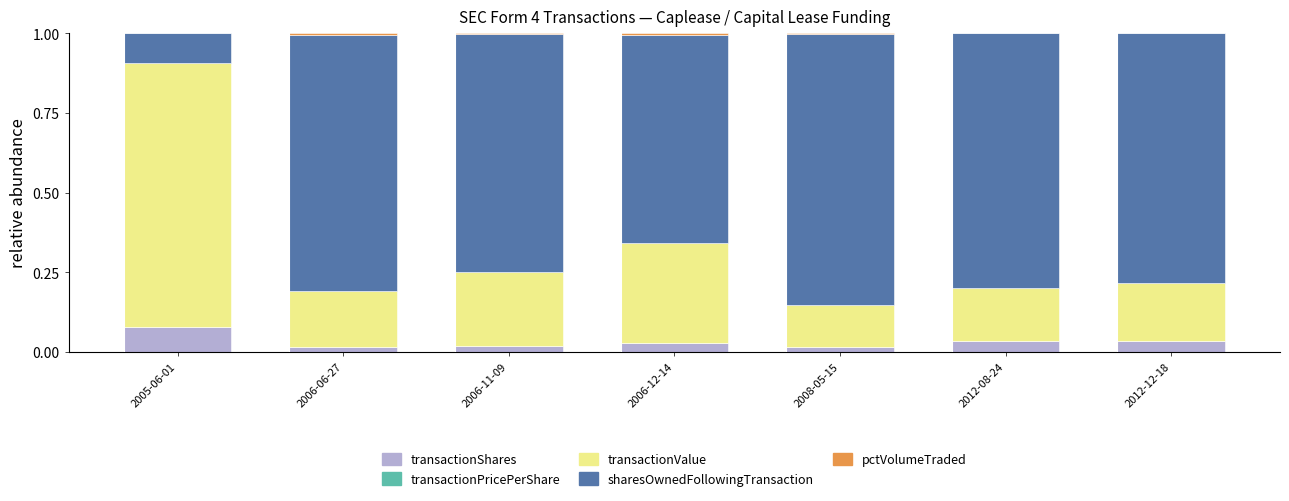

The transactionShares series shows 0.1 at 2005-06-01. True or false?

True